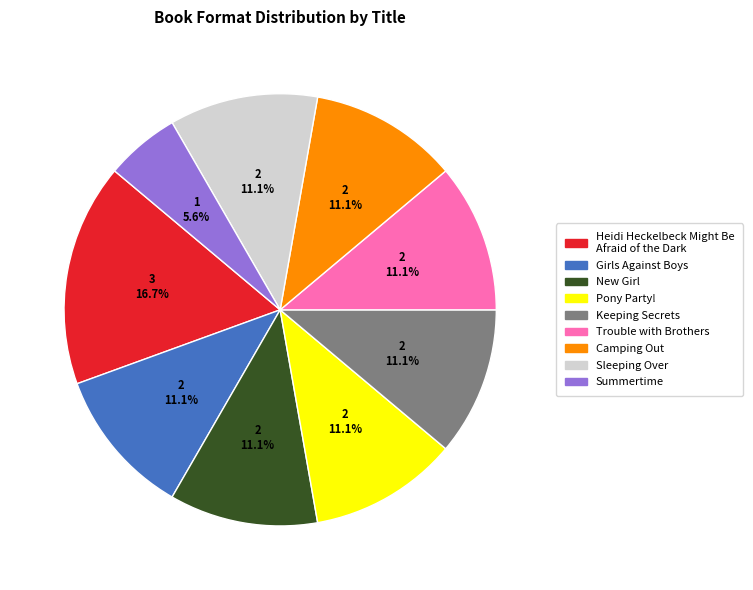

What is the total percentage of Trouble with Brothers and Keeping Secrets?

22.2%